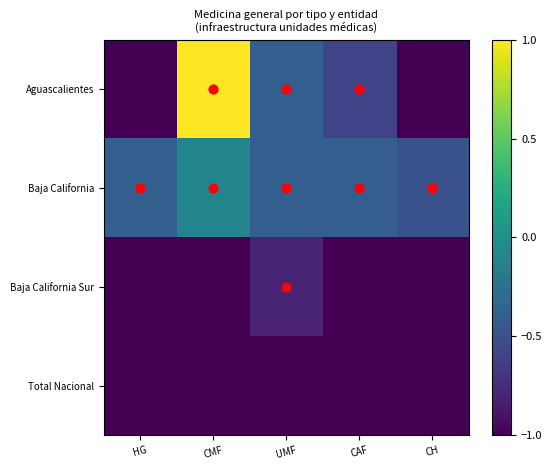

Which label corresponds to the smallest value in the chart?

HG